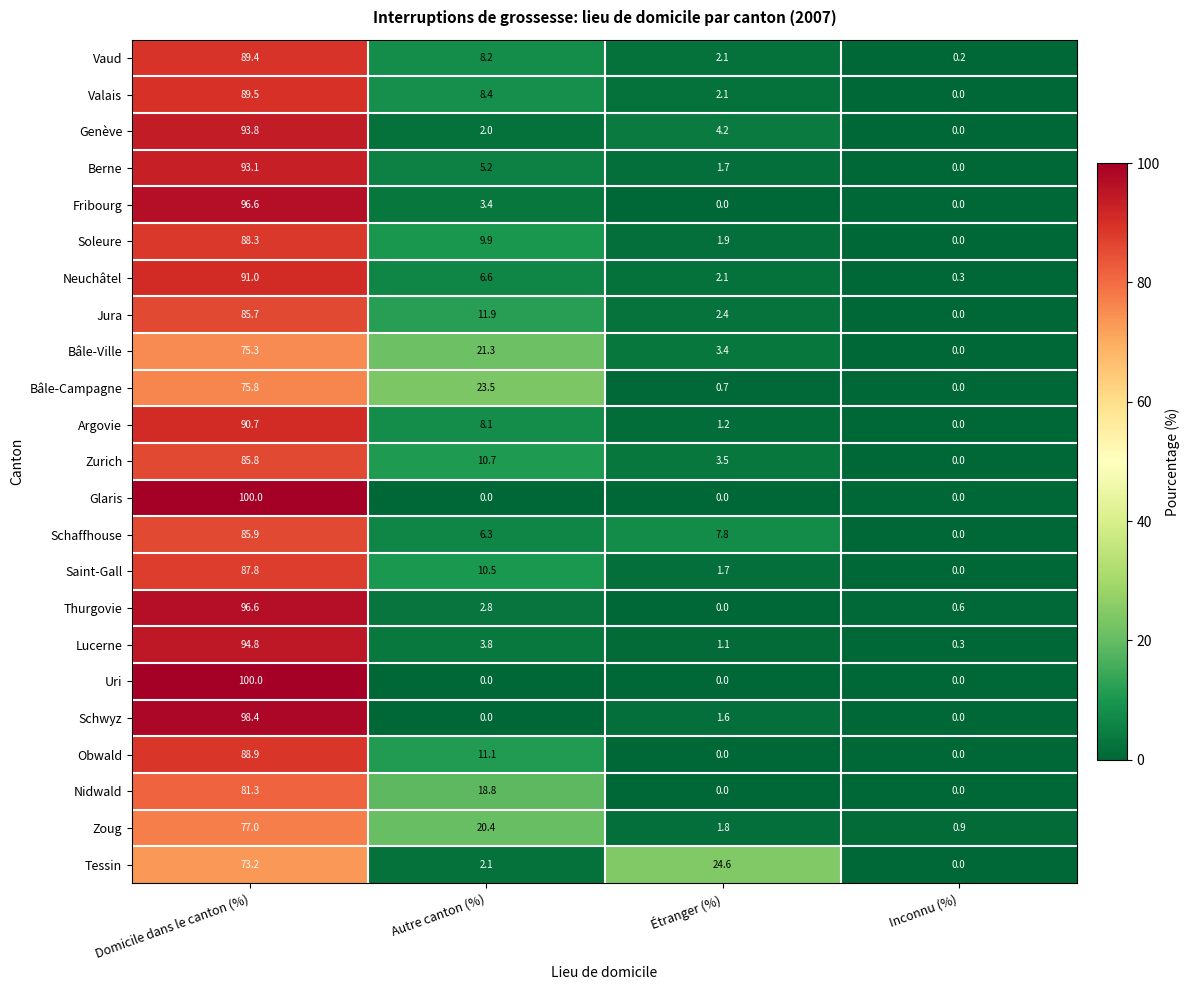

List the labels in order of Thurgovie value, smallest first.

Étranger (%), Inconnu (%), Autre canton (%), Domicile dans le canton (%)